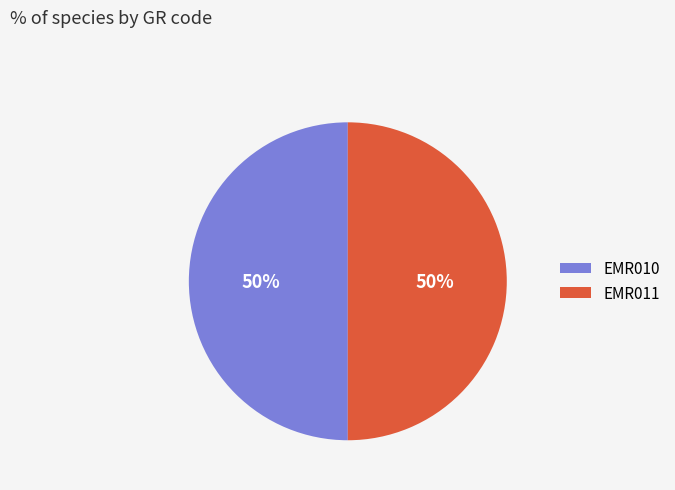

Do EMR010 and EMR011 together represent more than half of the pie?

Yes